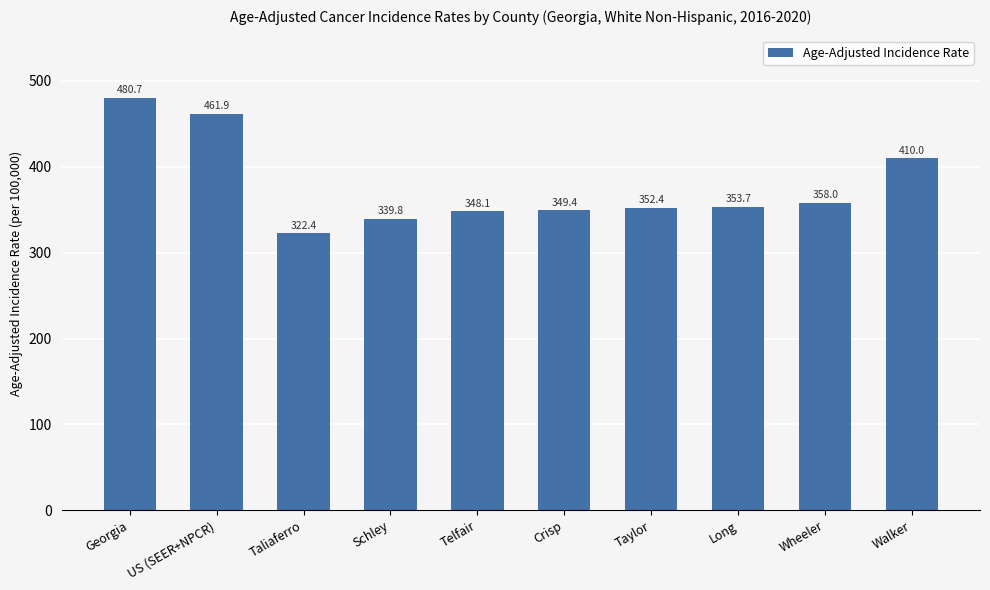

List the labels in order of value, smallest first.

Taliaferro, Schley, Telfair, Crisp, Taylor, Long, Wheeler, Walker, US (SEER+NPCR), Georgia